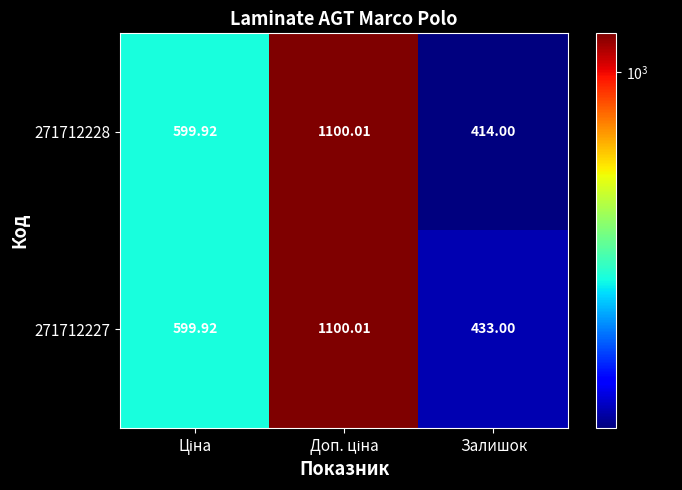

At which label does 271712228 reach its minimum?

Залишок